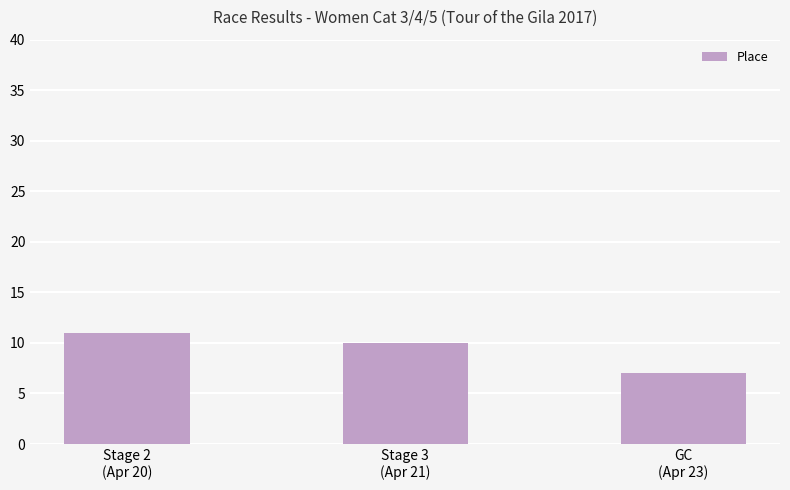

Reading left to right, what are all the values shown in this chart?

Stage 2
(Apr 20)=11	Stage 3
(Apr 21)=10	GC
(Apr 23)=7